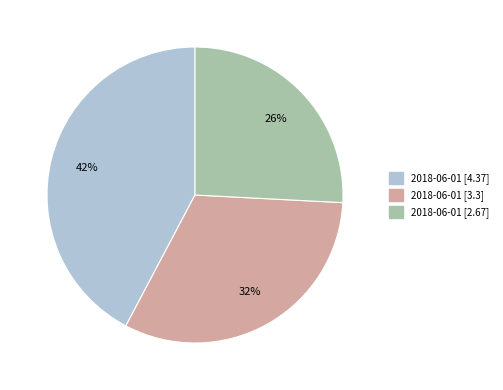

To the nearest percent, what is the average slice percentage?

33%